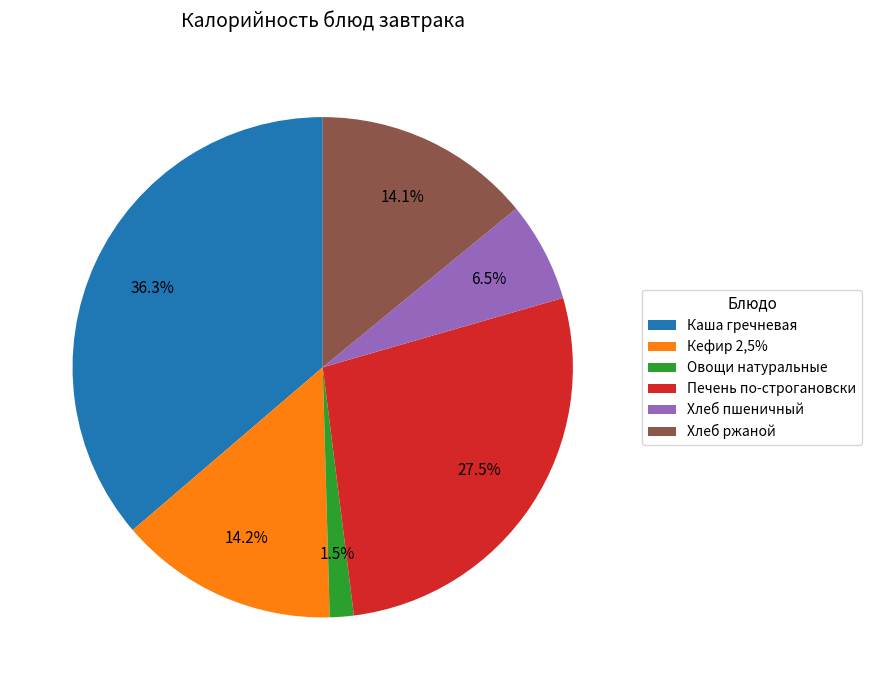

Count the number of slices in the pie.

6